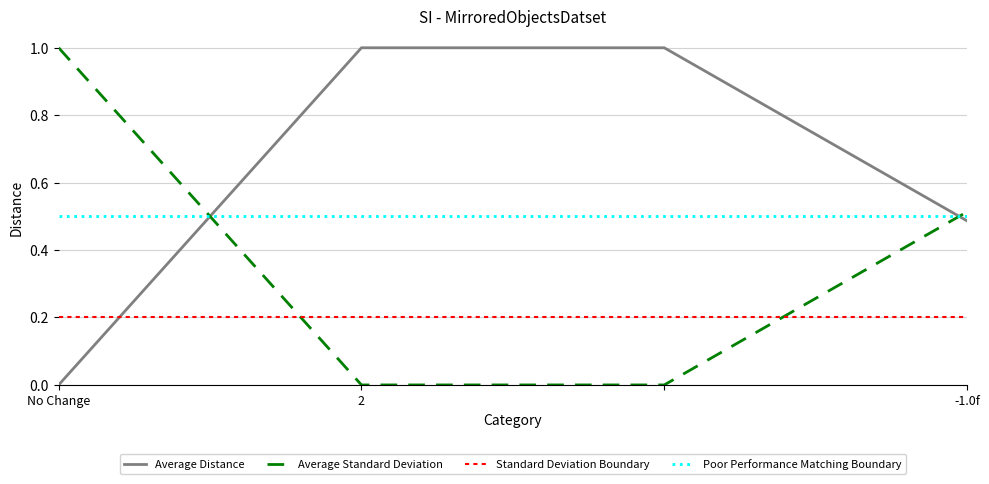

True or false: Average Distance and Poor Performance Matching Boundary cross at least once.

True